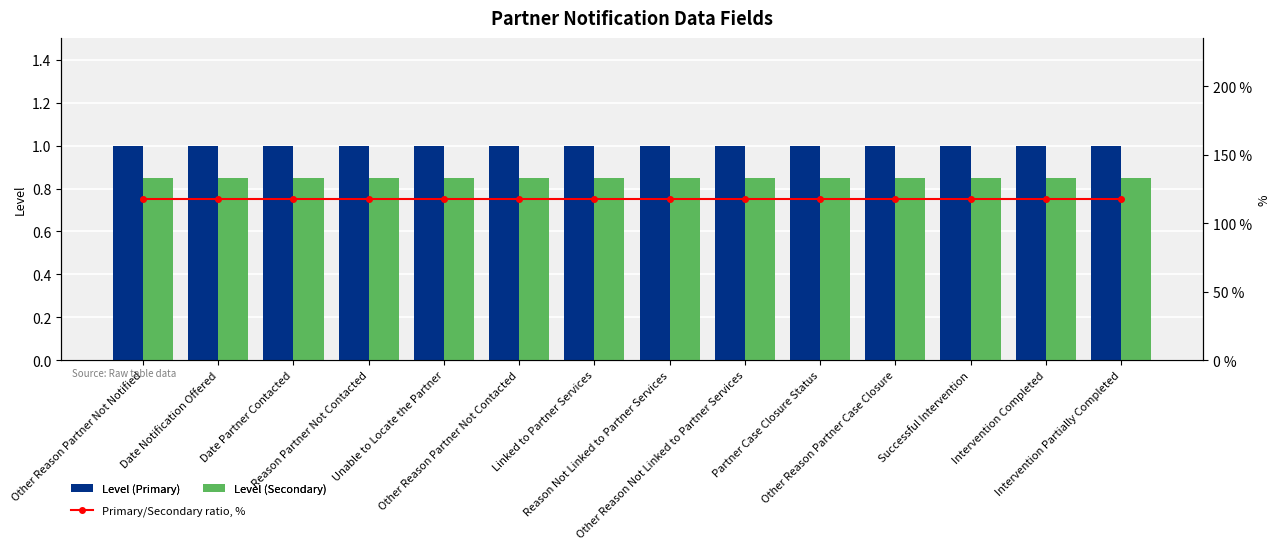

Is the value of Level (Secondary) at Date Notification Offered greater than the value of Primary/Secondary ratio, % at Intervention Partially Completed?

No